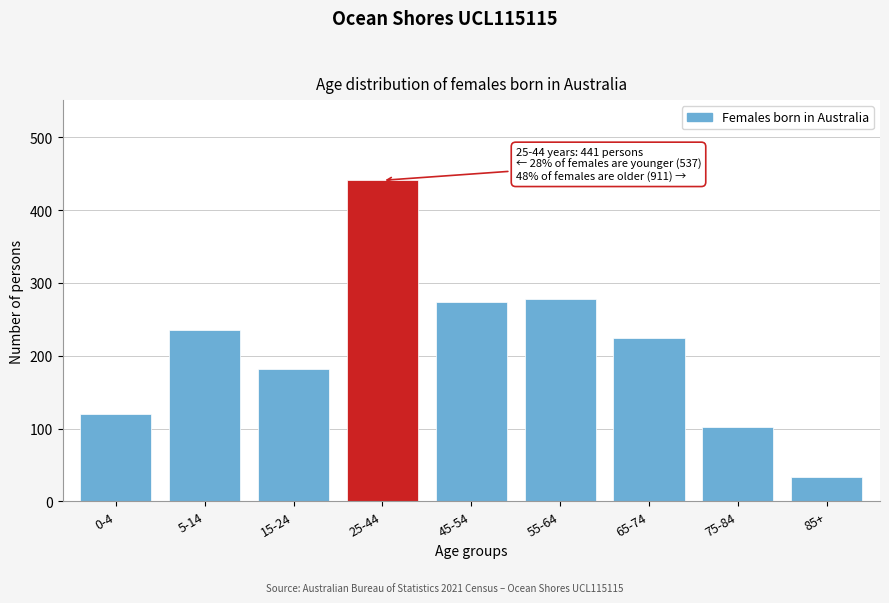

Reading left to right, list all the values displayed in this chart.

0-4=120	5-14=235	15-24=182	25-44=441	45-54=274	55-64=278	65-74=224	75-84=102	85+=33